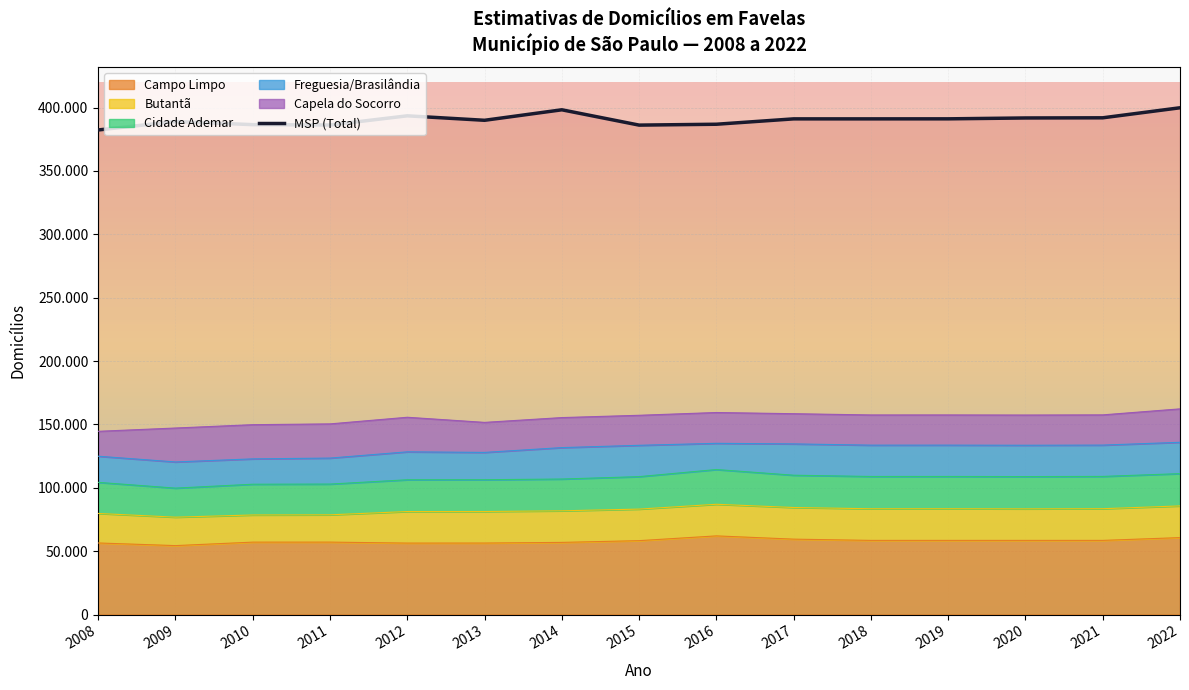

What is the change in value from 2011 to 2020?

+5568